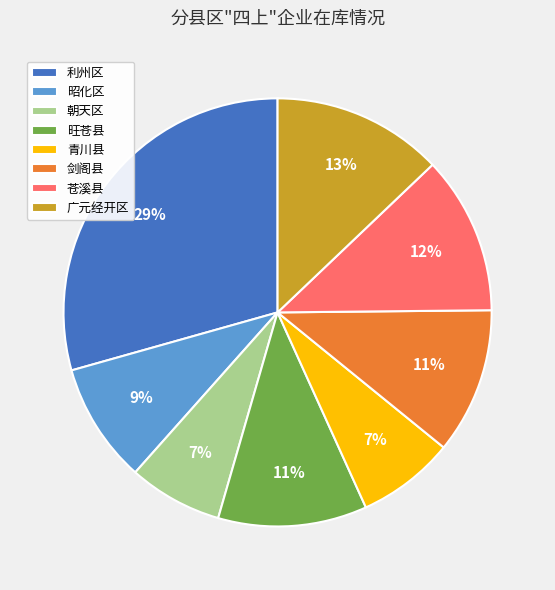

Do 朝天区 and 青川县 together represent more than half of the pie?

No